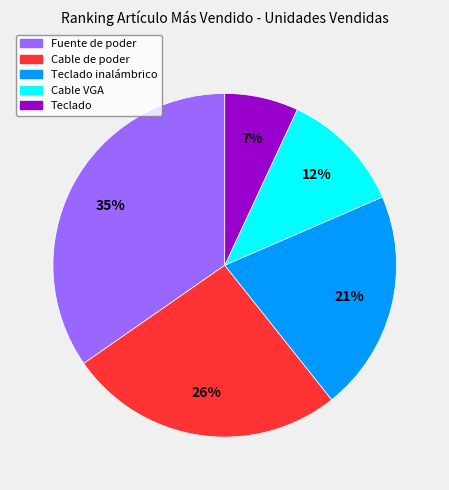

Rank the categories by value from lowest to highest.

Teclado, Cable VGA, Teclado inalámbrico, Cable de poder, Fuente de poder